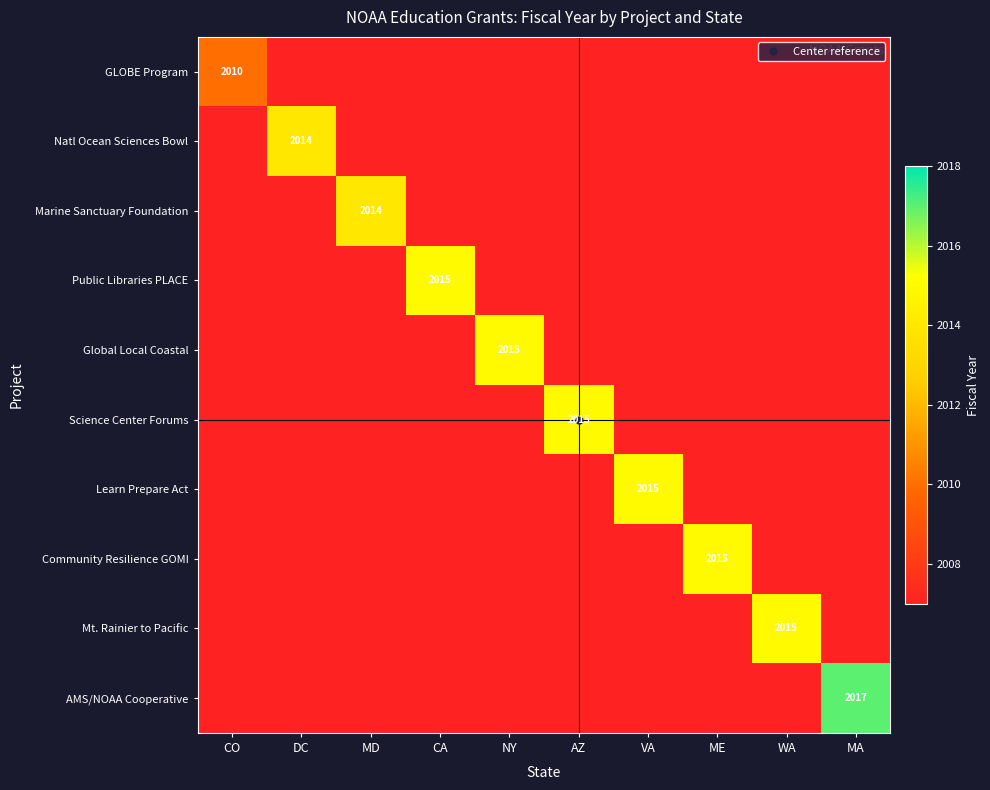

What is the smallest value displayed?

2007